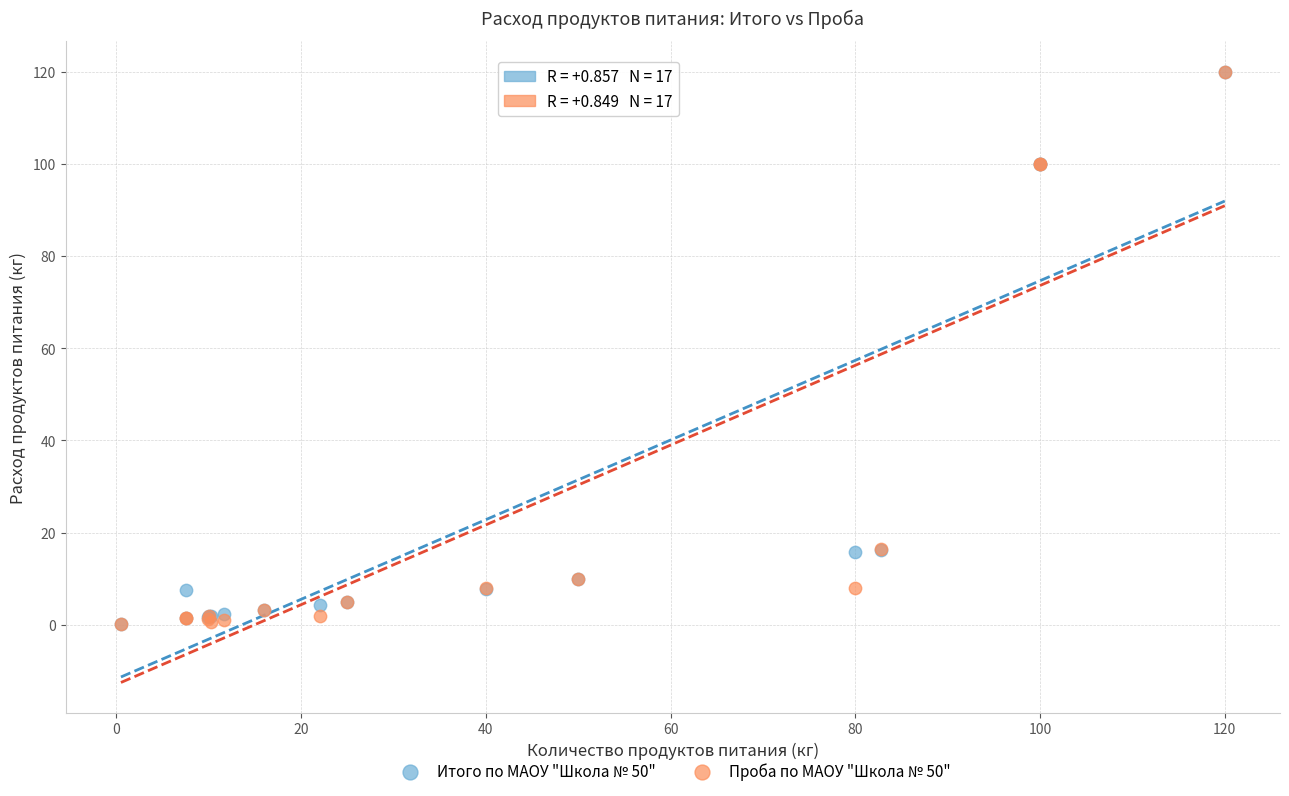

What are all the series names shown in the legend?

Итого по МАОУ "Школа № 50", Проба по МАОУ "Школа № 50"